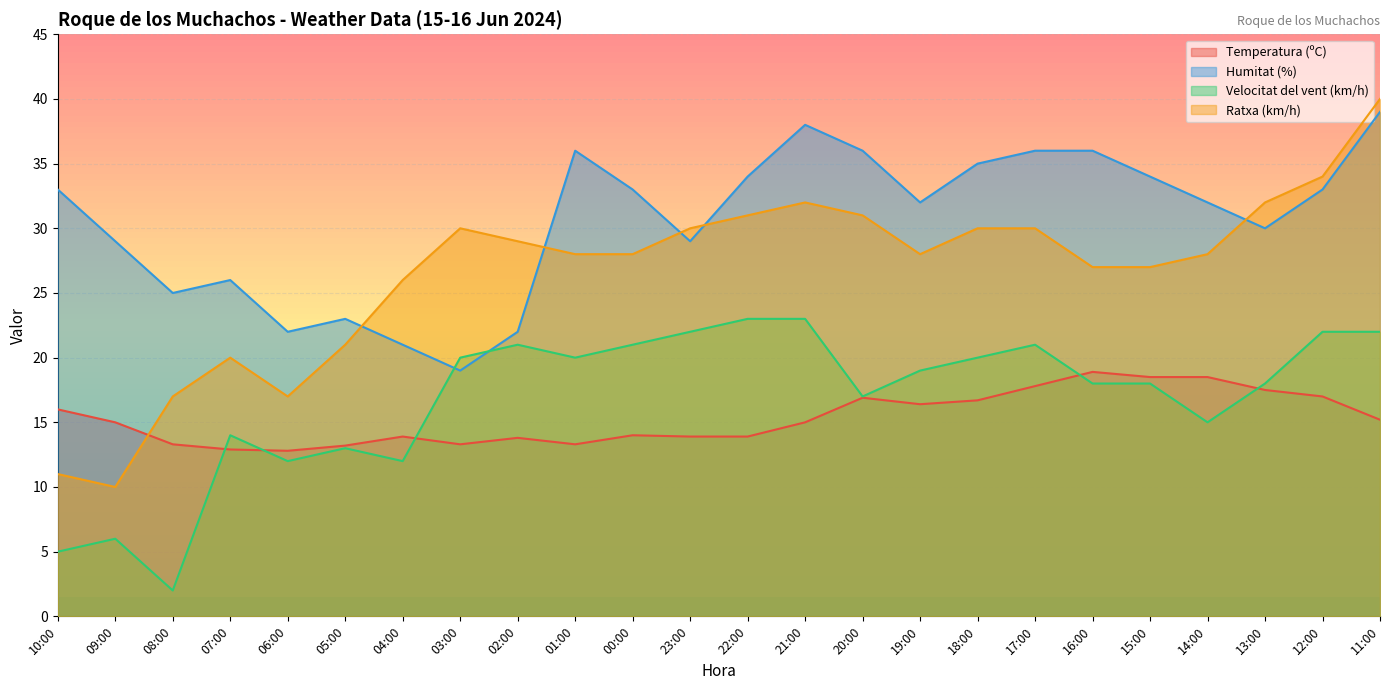

What is the minimum value for Temperatura (ºC)?

12.8